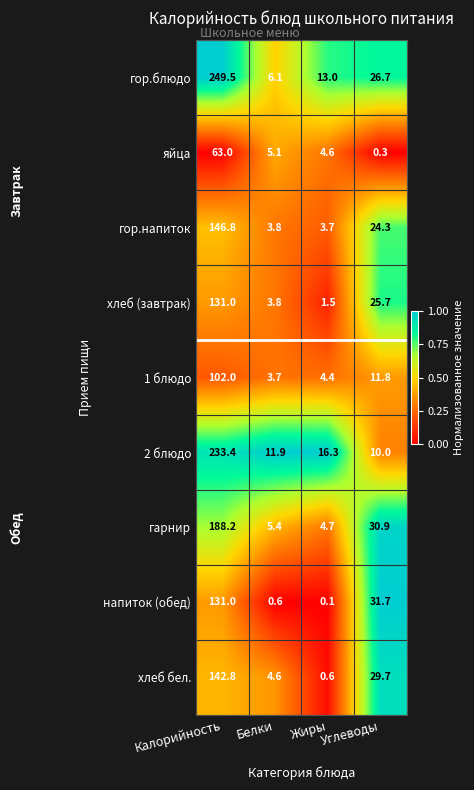

Count the number of categories in the chart.

4